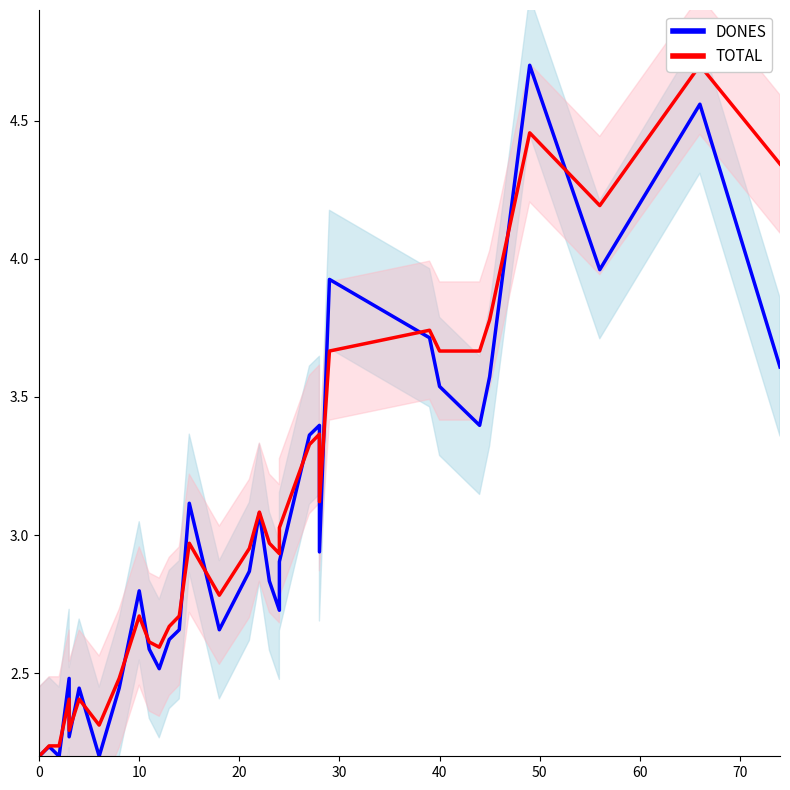

How many interior local peaks does the DONES series have?

10